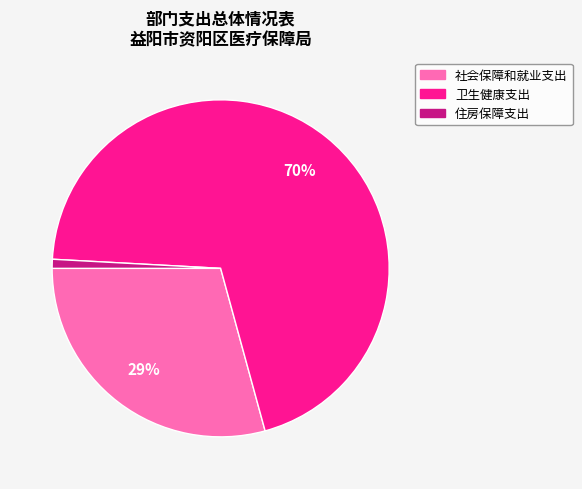

To the nearest percent, what portion does 住房保障支出 represent?

1%